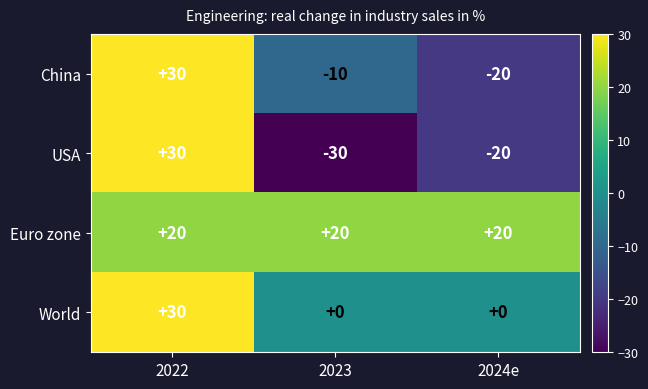

Where is USA nearest to the value 0?

2024e